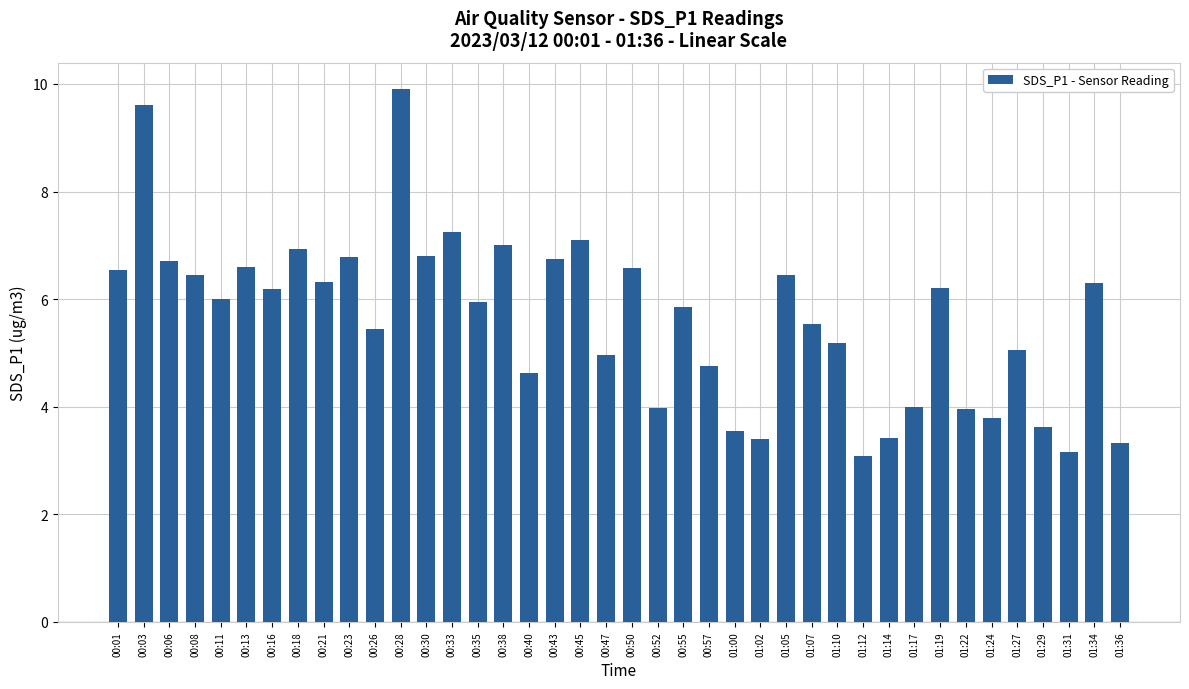

At which category does the chart reach its peak across all series?

00:28